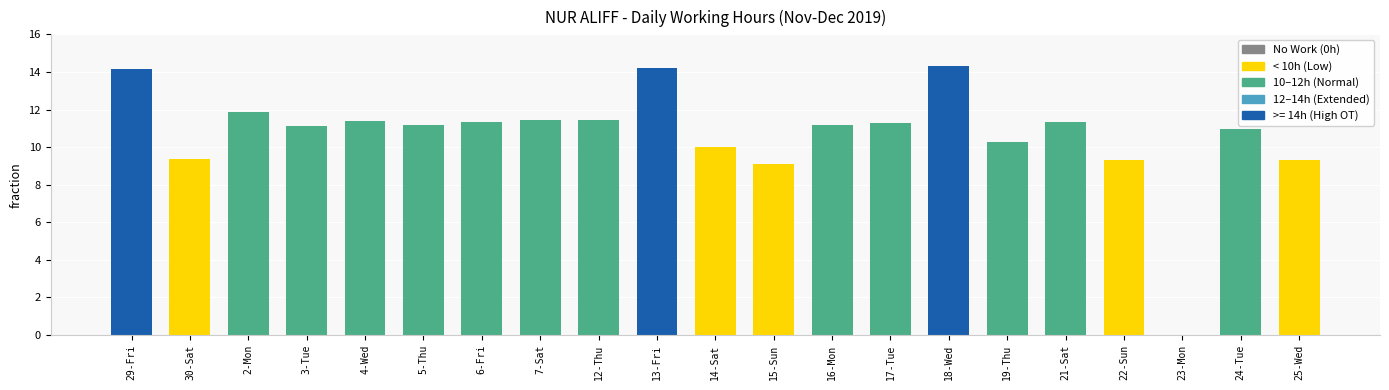

Are the bars grouped side by side (vs. stacked)?

No